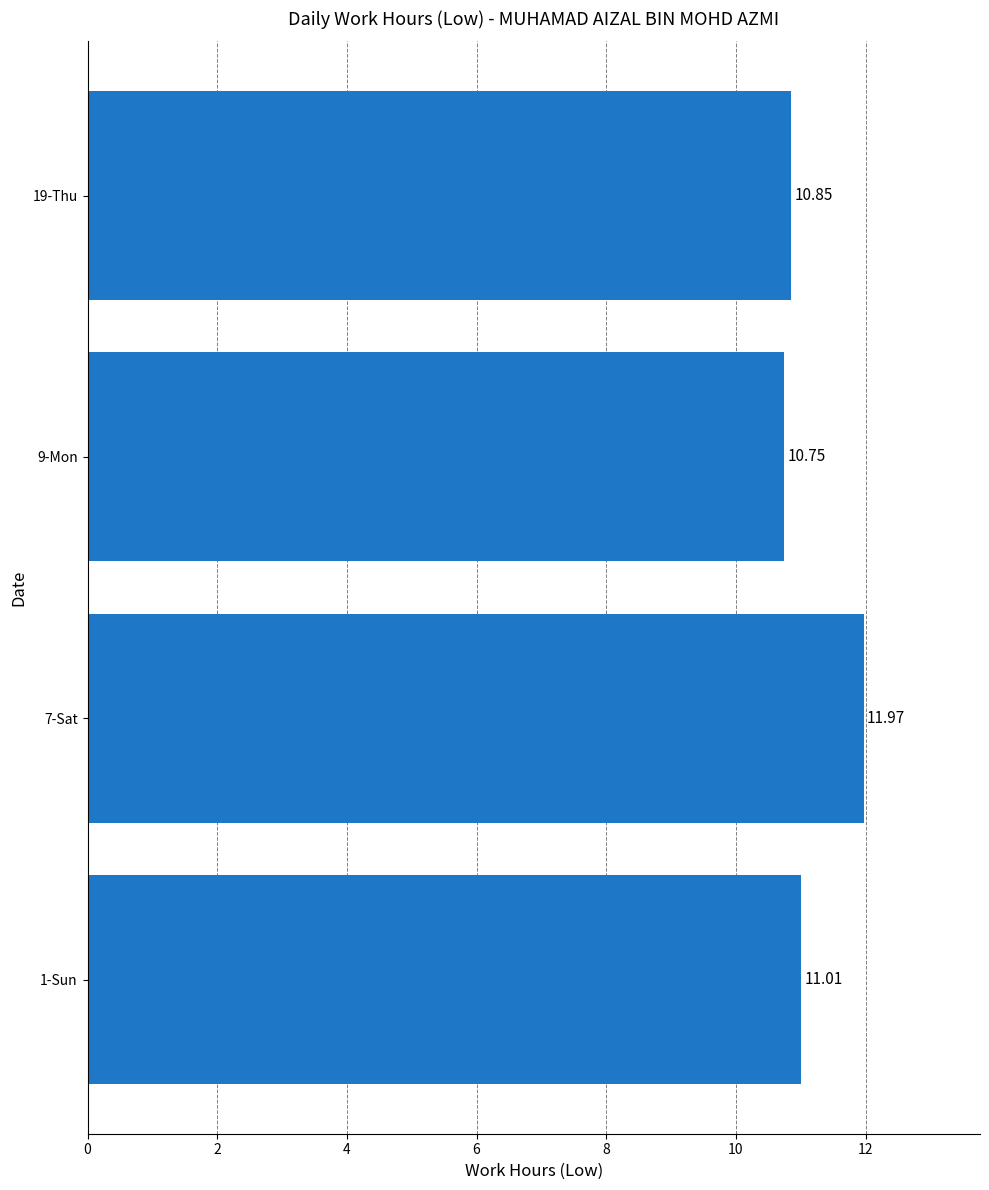

What is the maximum value shown in the chart?

12.0